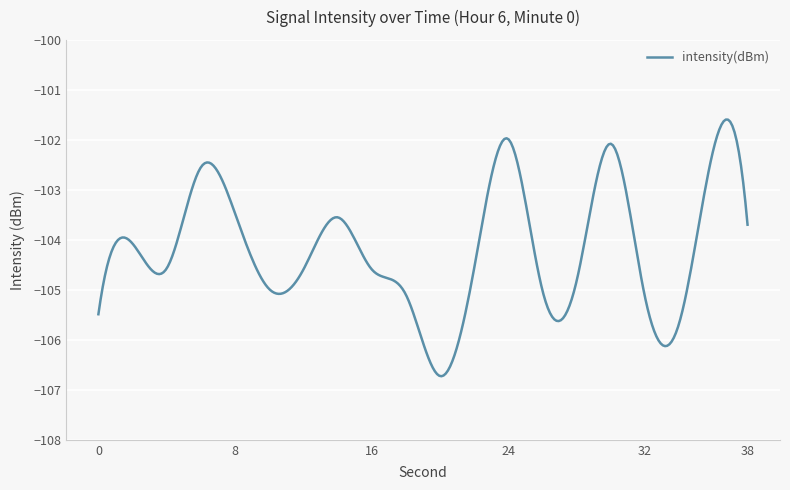

What is the minimum value shown in the chart?

-106.7